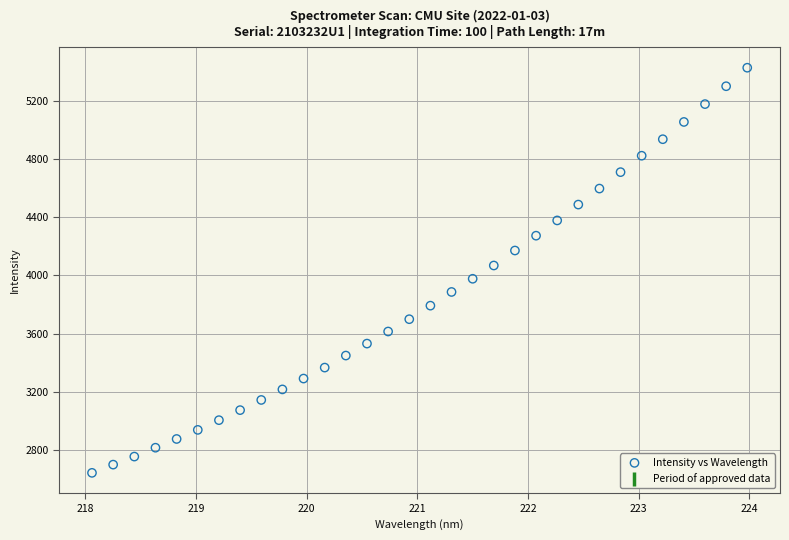

What is the range of Y values (max minus min)?

2783.7